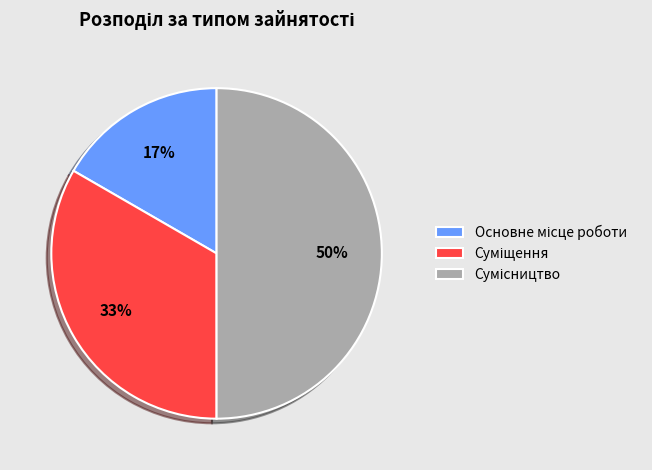

To the nearest percent, what is the average slice percentage?

33%